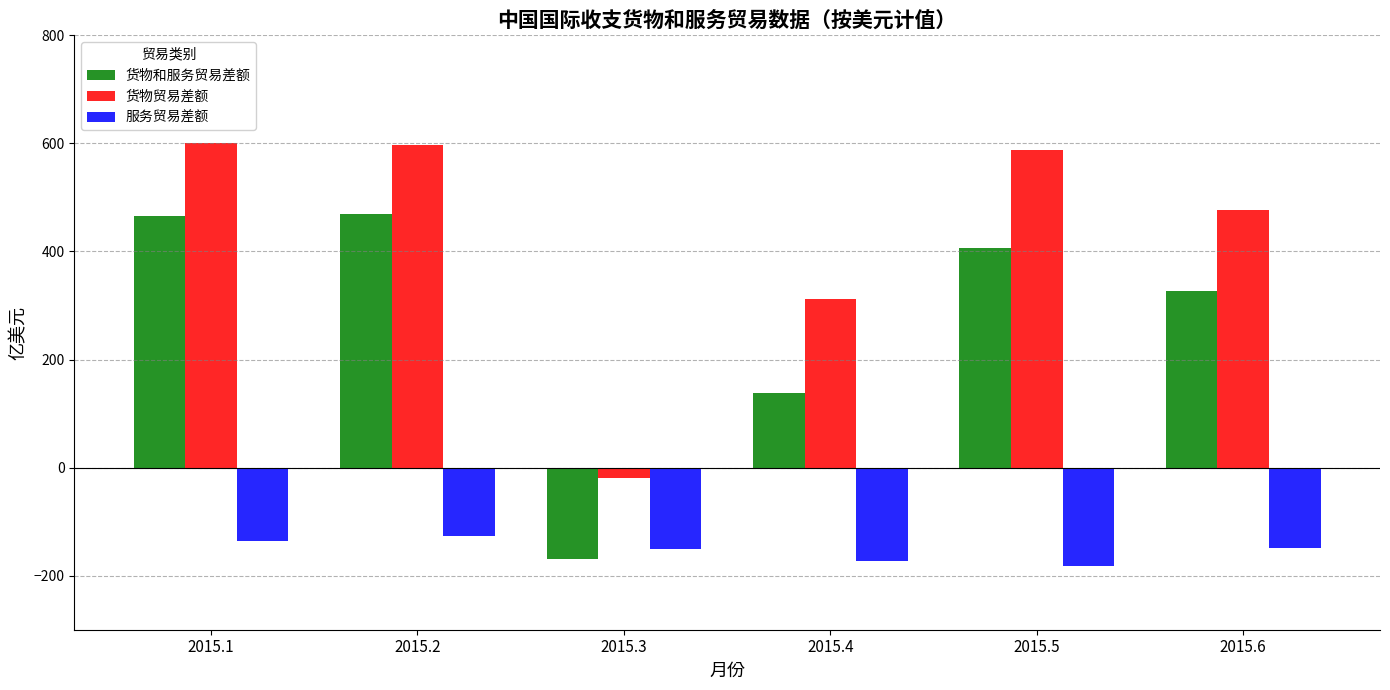

How many values in 货物贸易差额 are below zero?

1